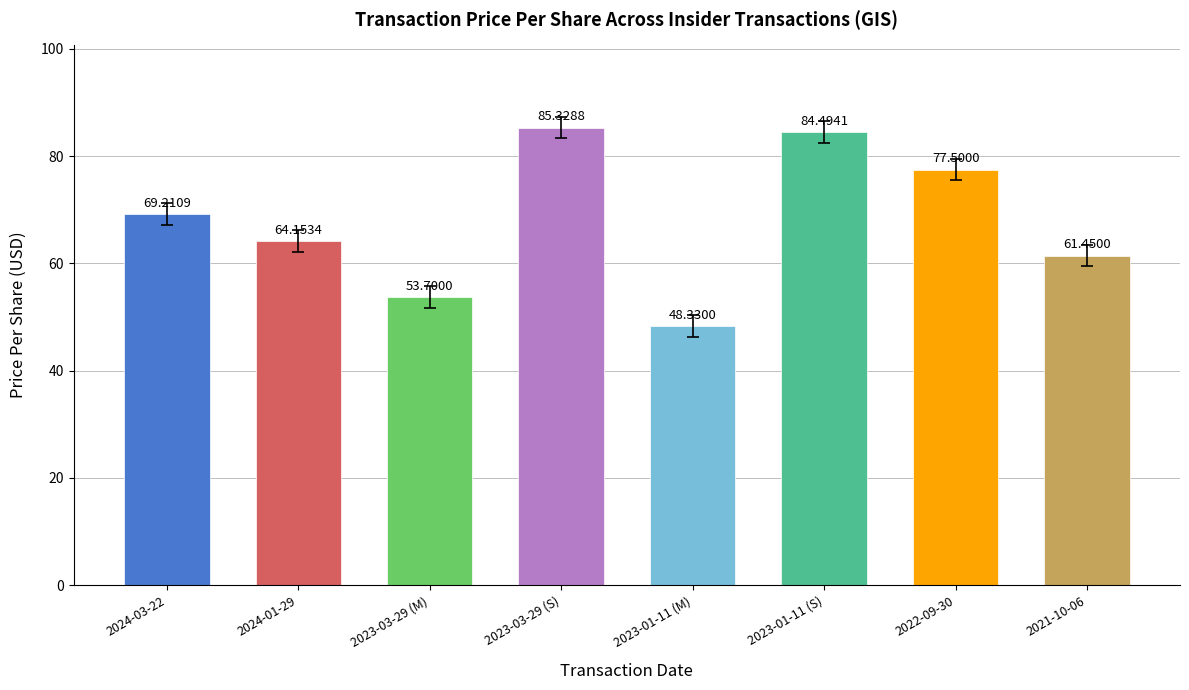

What is the value of the 2nd bar from the left?

64.2